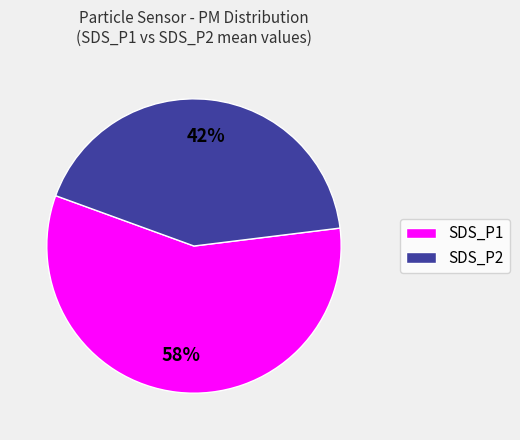

Which slice is the smallest?

SDS_P2